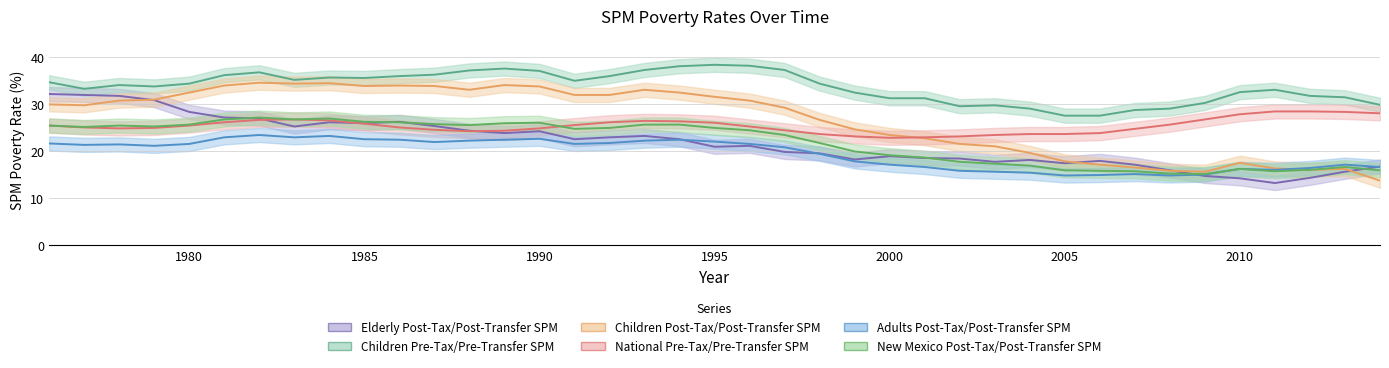

Which category has the highest value across all series?

1995